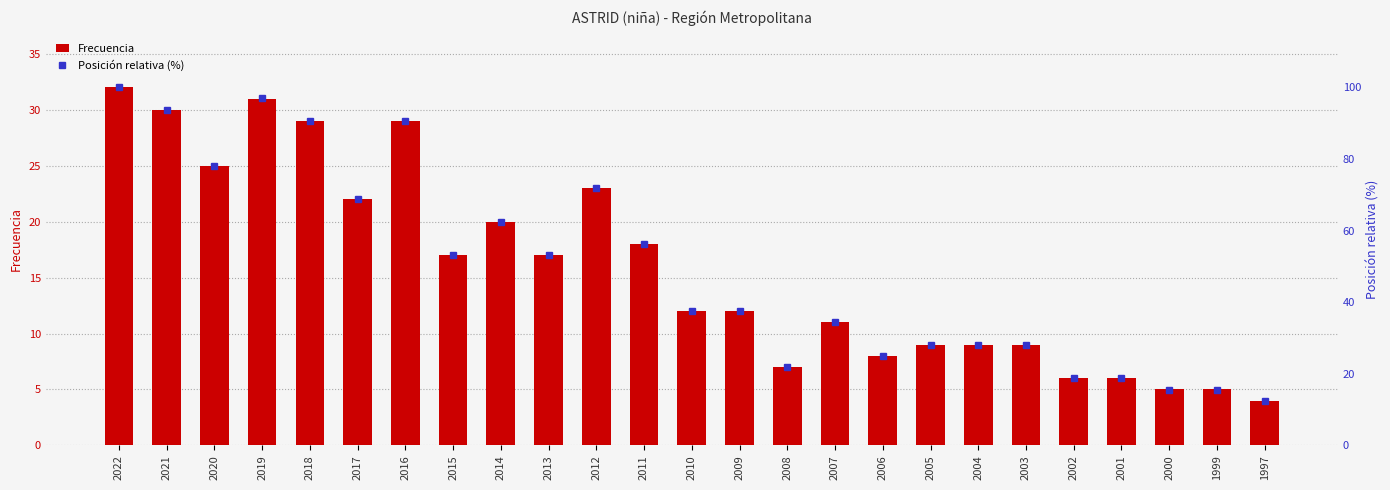

What is the sum of all Frecuencia values?

396